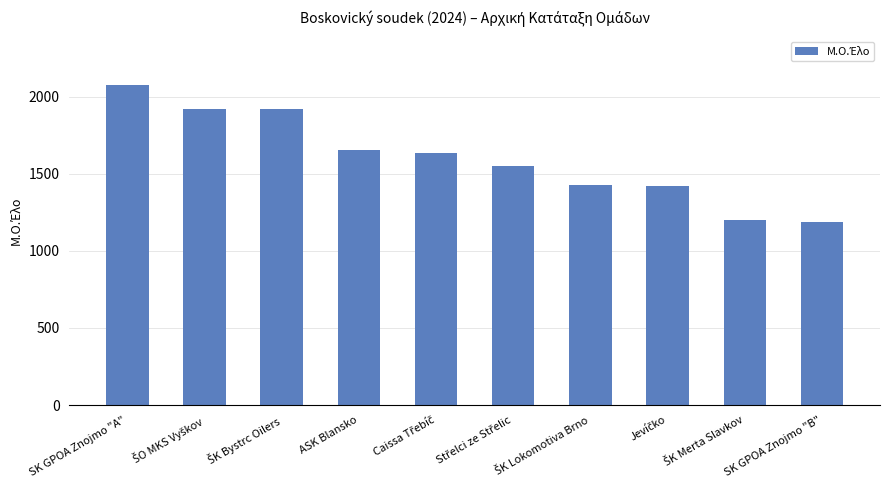

Where does the data first go above 1637?

SK GPOA Znojmo "A"